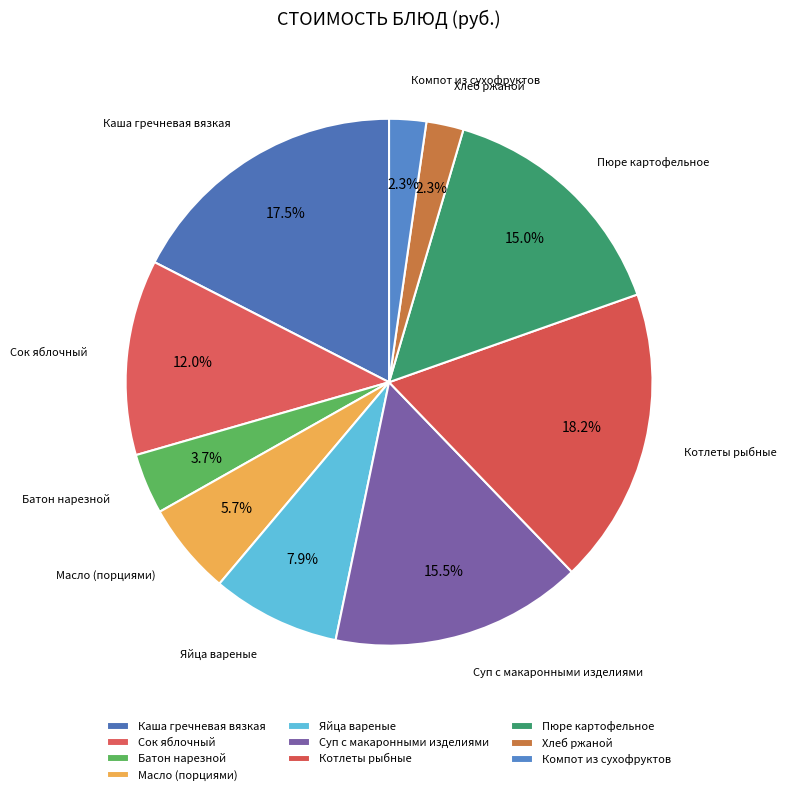

The Сок яблочный slice represents 12% of the pie. True or false?

True